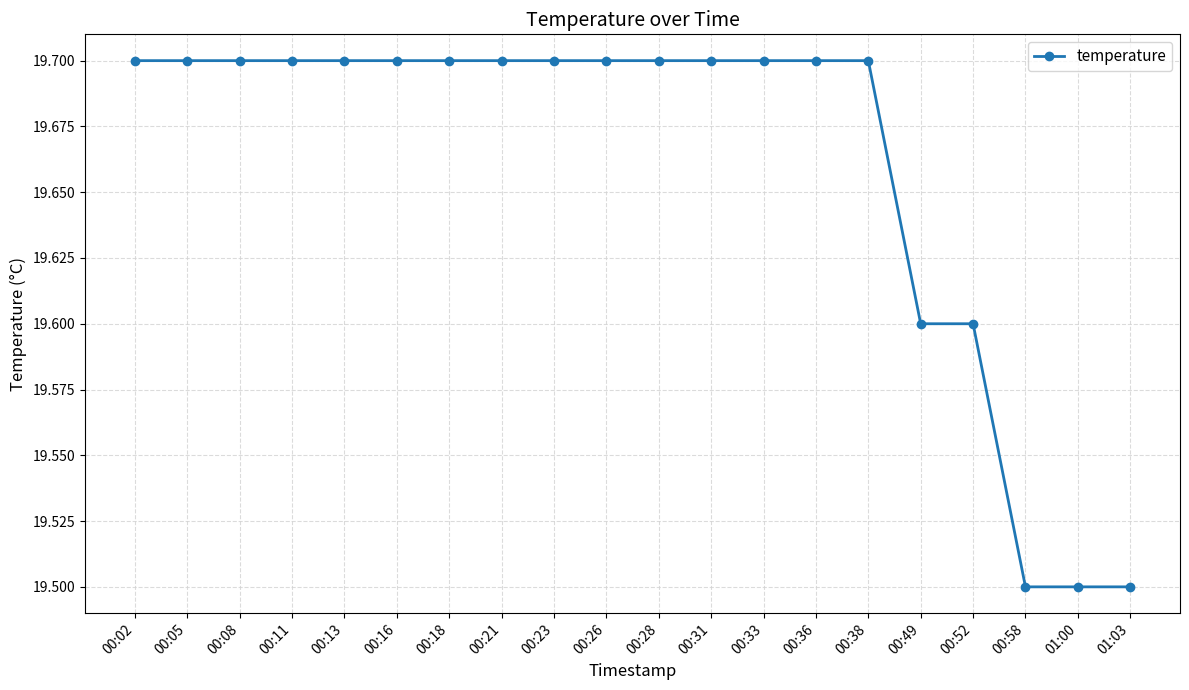

What is the value of the 10th point from the left?

19.7